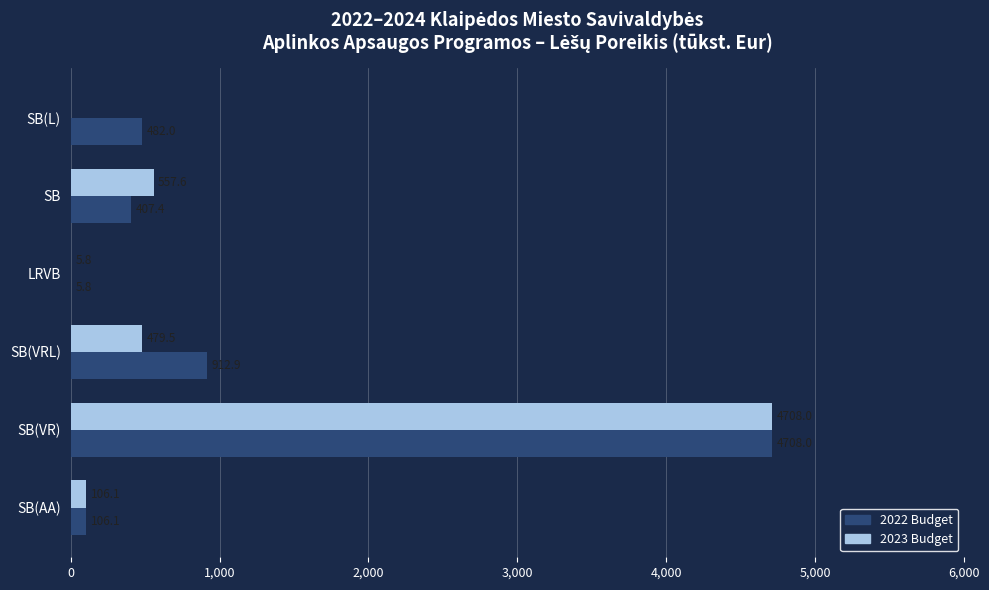

The 2023 Budget series shows 121.4 at SB(VRL). True or false?

False